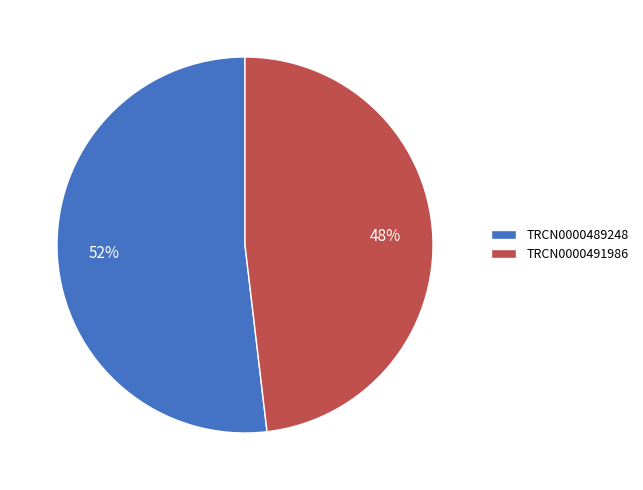

Combined, do TRCN0000491986 and TRCN0000489248 account for over 50%?

Yes